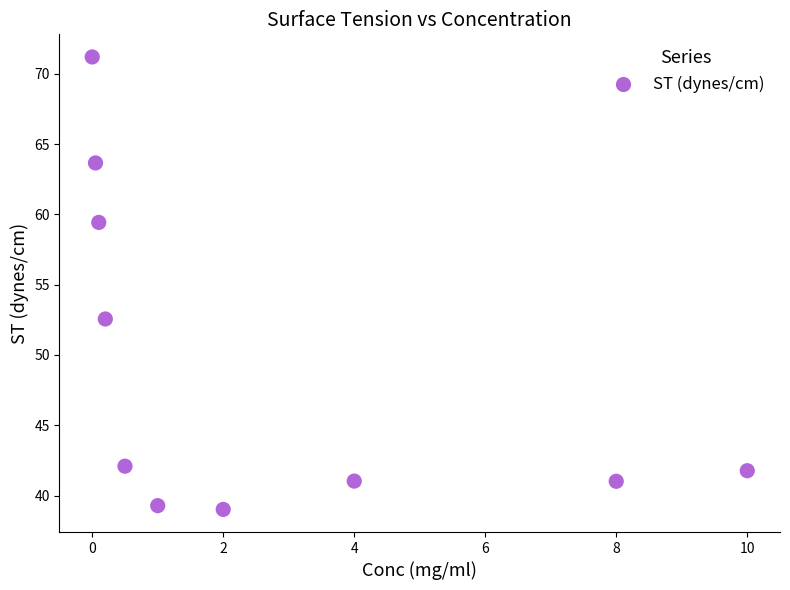

What is the range of Y values (max minus min)?

32.2